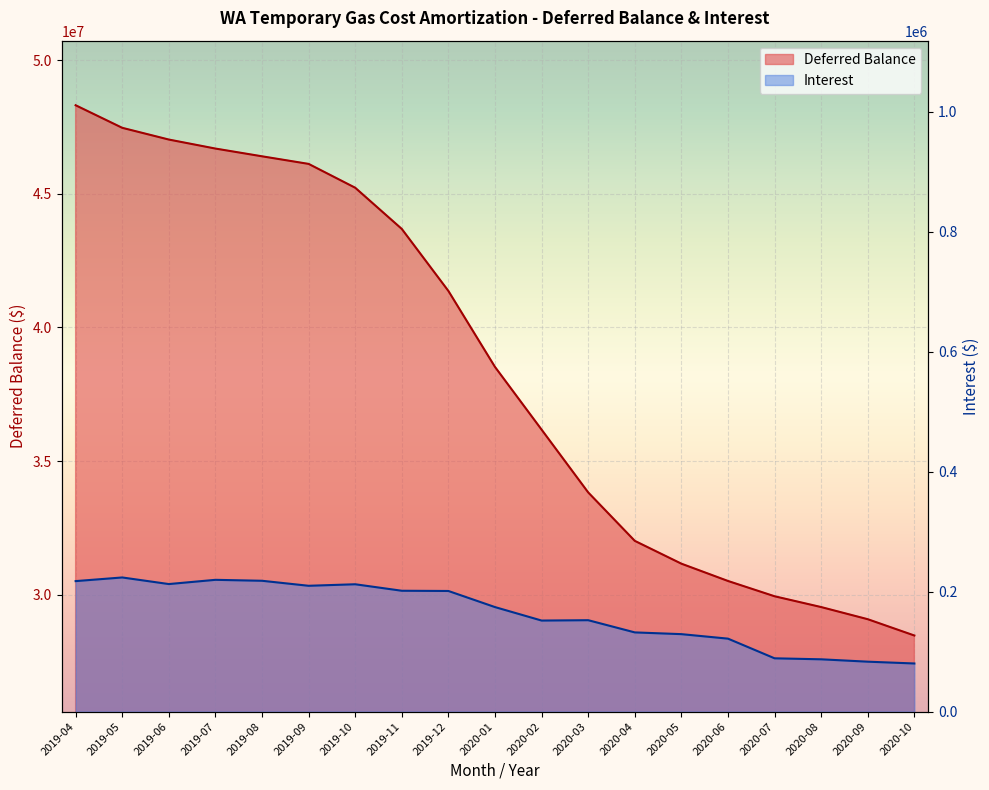

Where is Deferred Balance nearest to the value 38395211?

2020-01